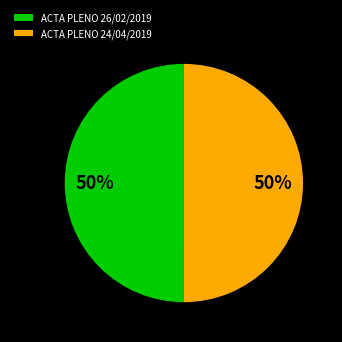

Do ACTA PLENO 24/04/2019 and ACTA PLENO 26/02/2019 together represent more than half of the pie?

Yes